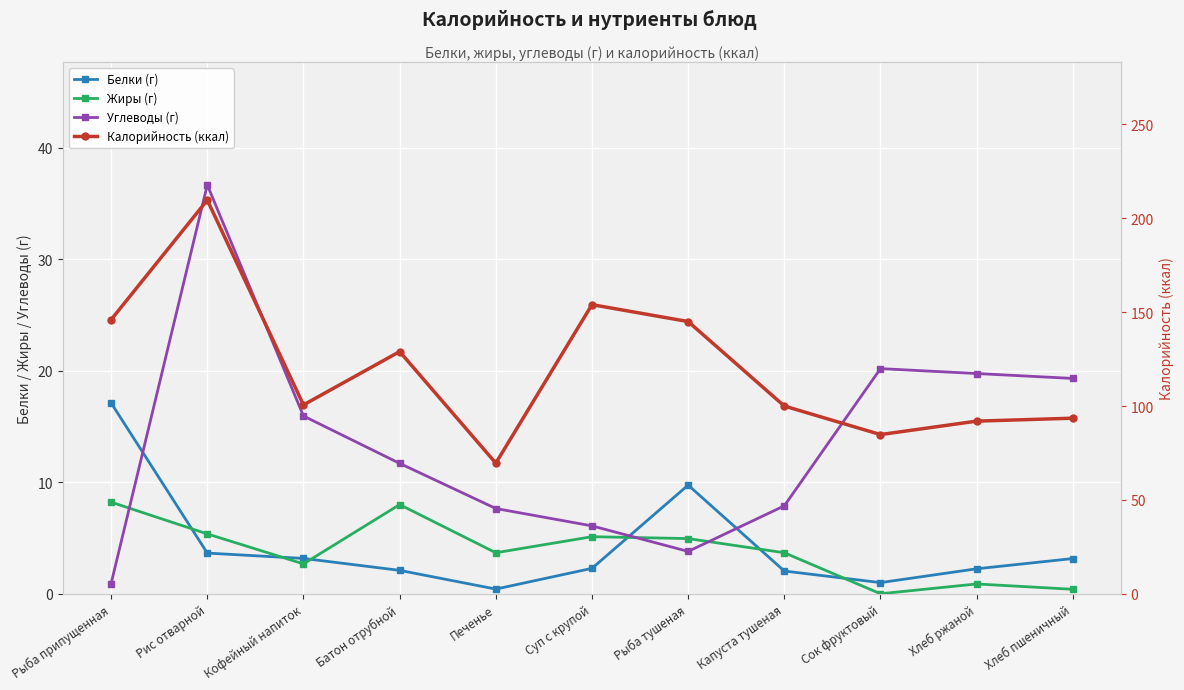

Which series has the widest spread of values?

Калорийность (ккал)